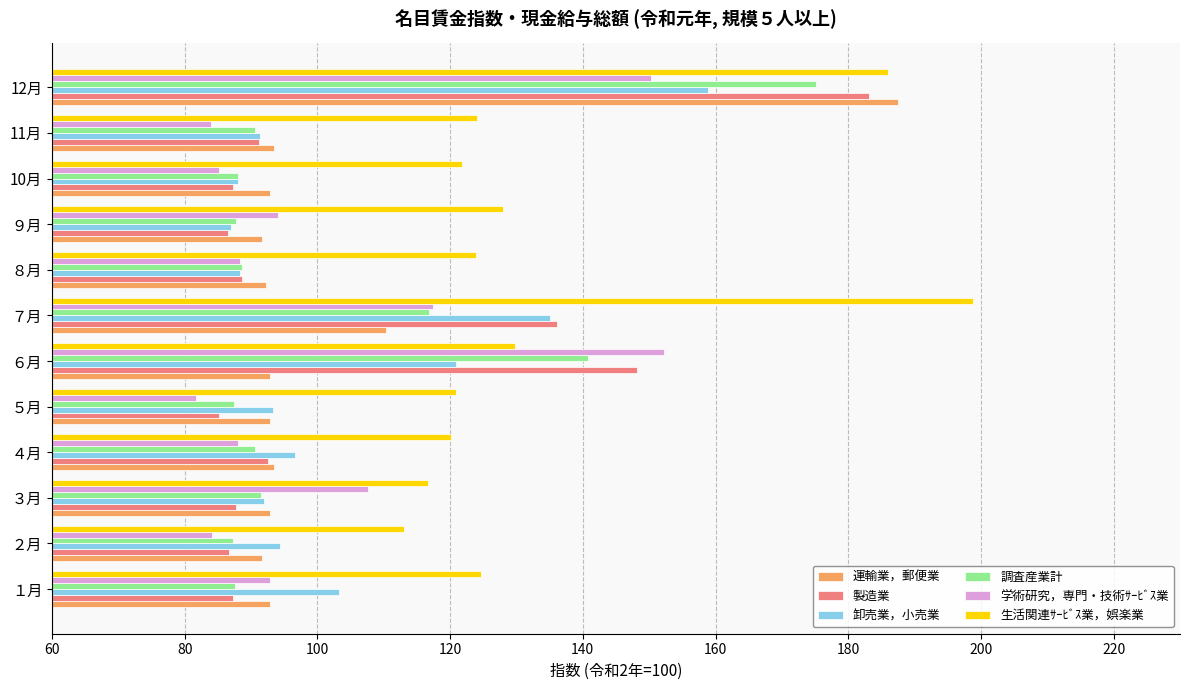

What is the difference between the highest and lowest values at １月?

37.3